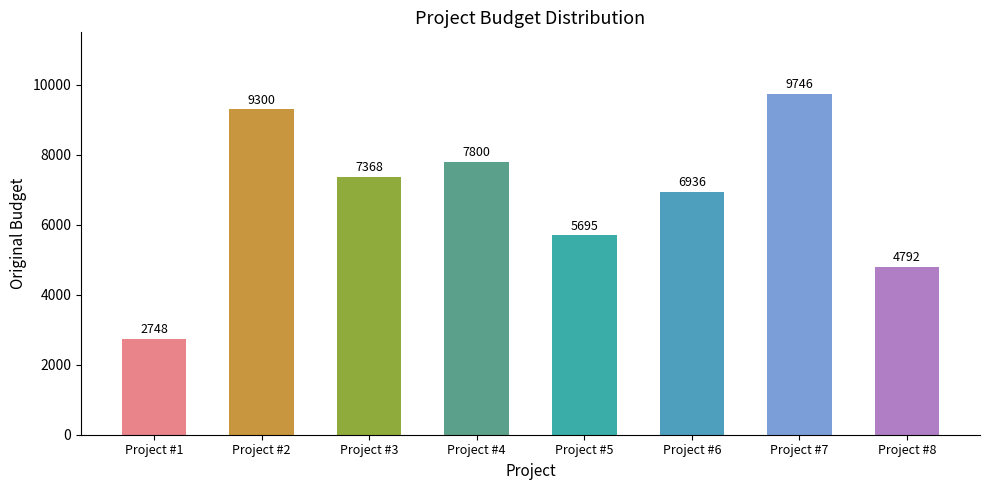

What is the smallest value displayed?

2748